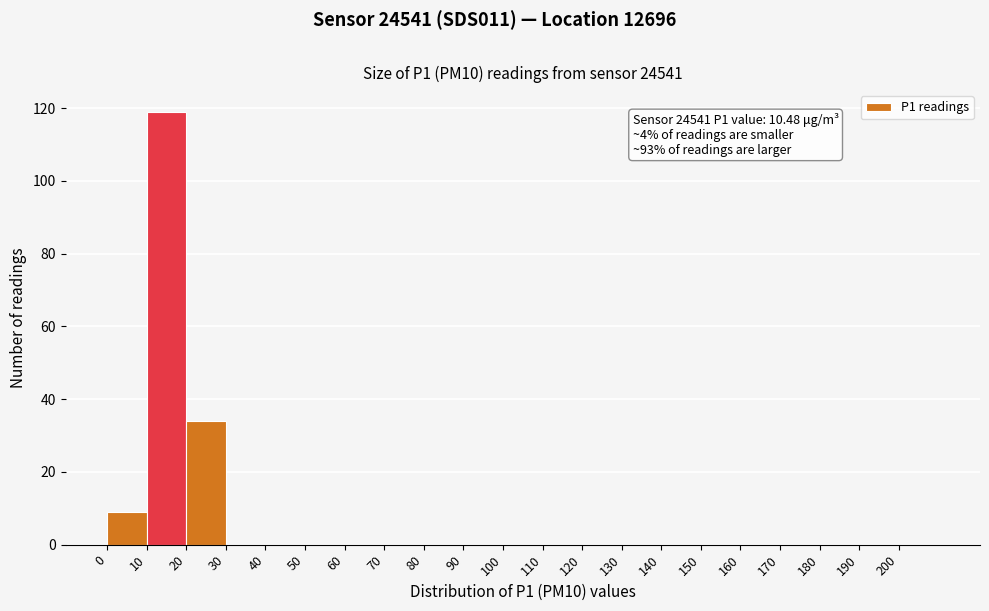

Over which range of the x-axis is the bar tallest?

10 to 20